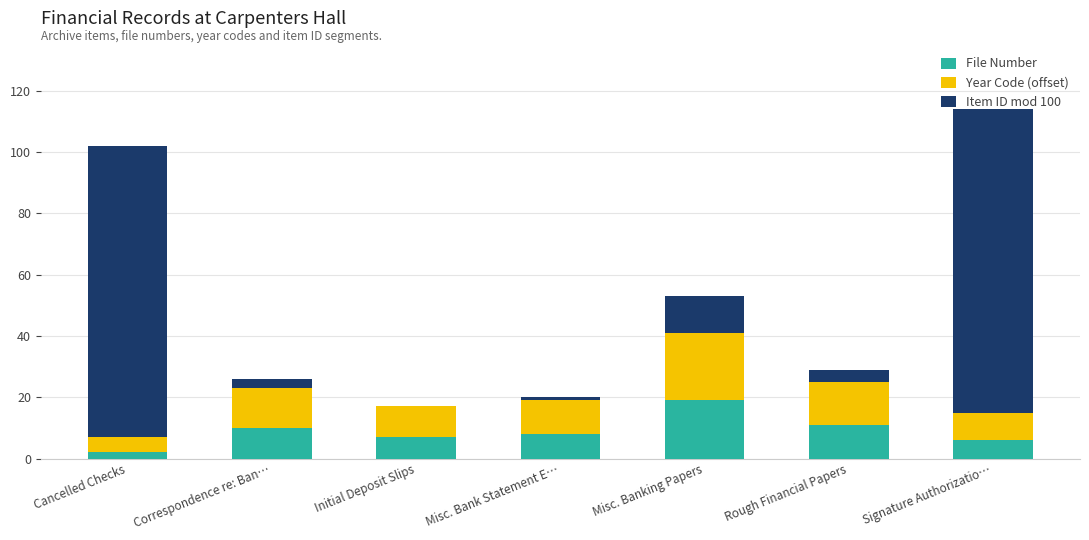

What is the total value across all series at Correspondence re: Ban…?

26